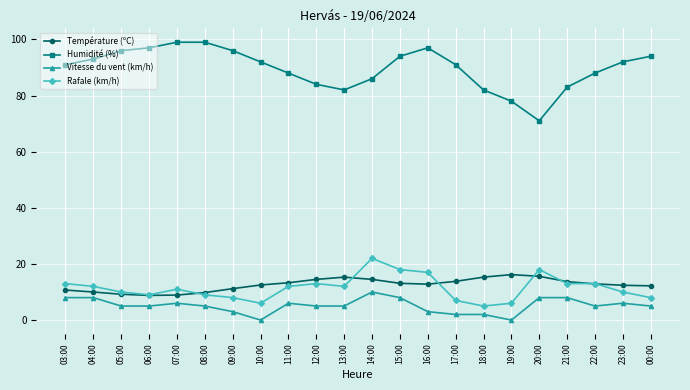

At which category does Humidité (%) reach its first local valley?

13:00